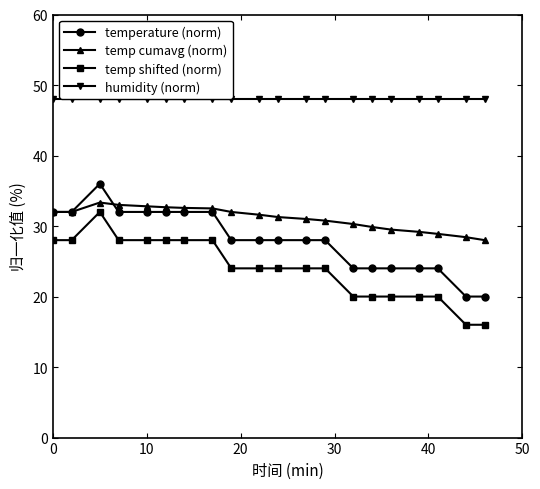

Which series has the largest total across all categories?

humidity (norm)